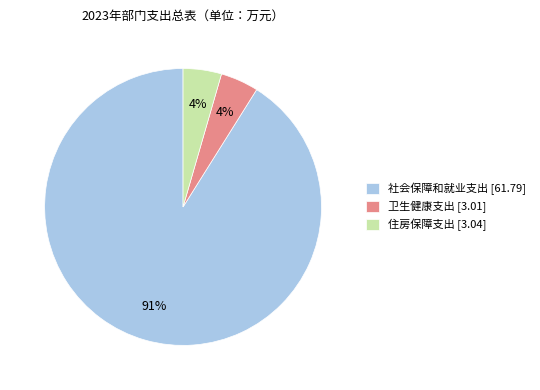

Count the number of slices in the pie.

3